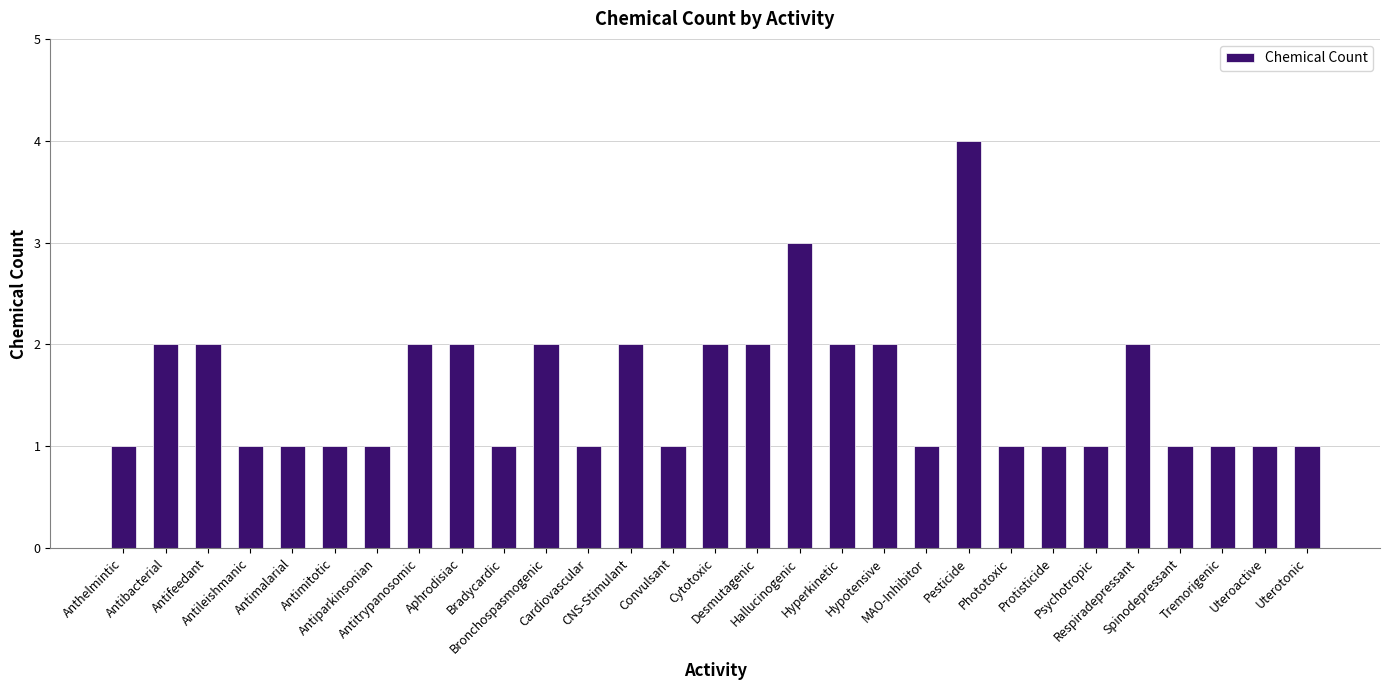

What is the maximum value shown in the chart?

4